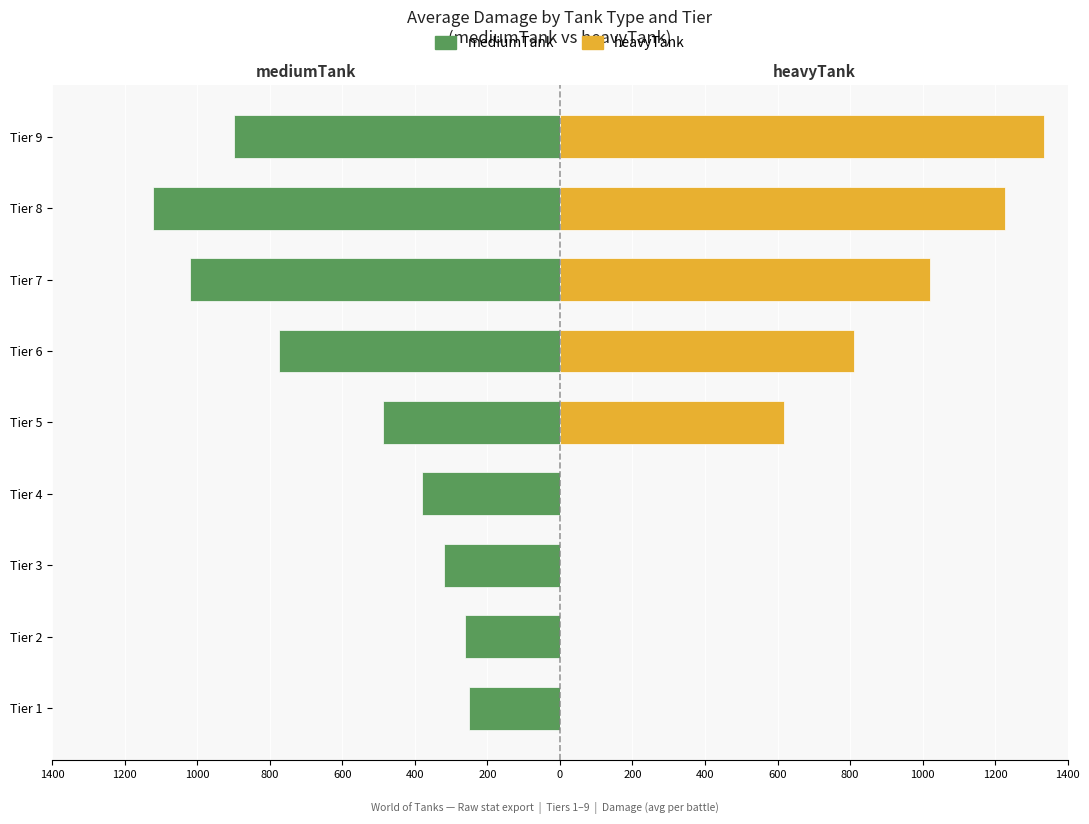

Count the number of data series in this chart.

2